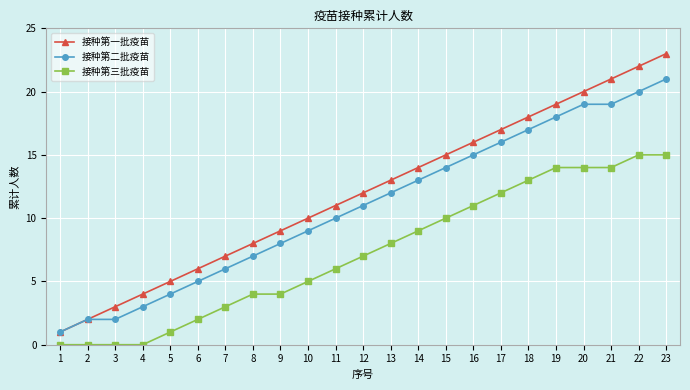

Rank the series by their maximum value, from lowest to highest.

接种第三批疫苗, 接种第二批疫苗, 接种第一批疫苗